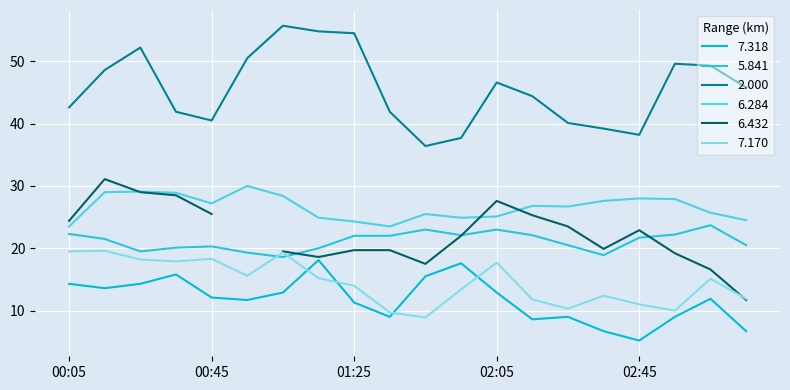

What position from the left is 00:35?

4